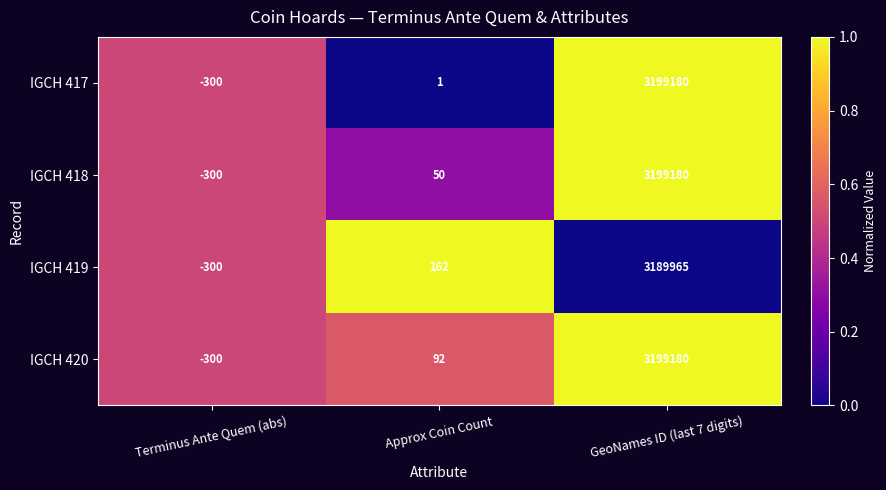

What is the sum of all IGCH 417 values?

3198881